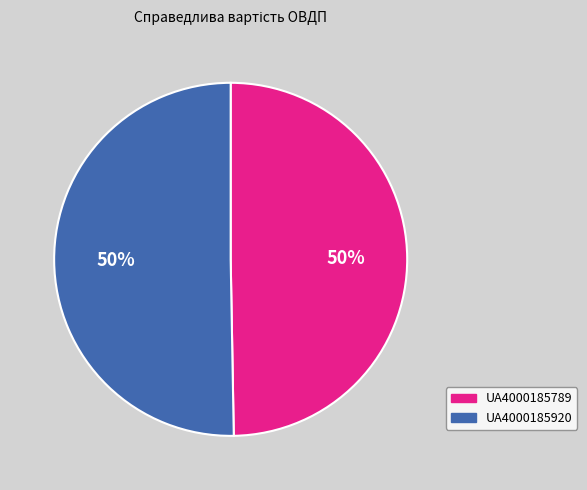

To the nearest percent, what is the average slice percentage?

50%